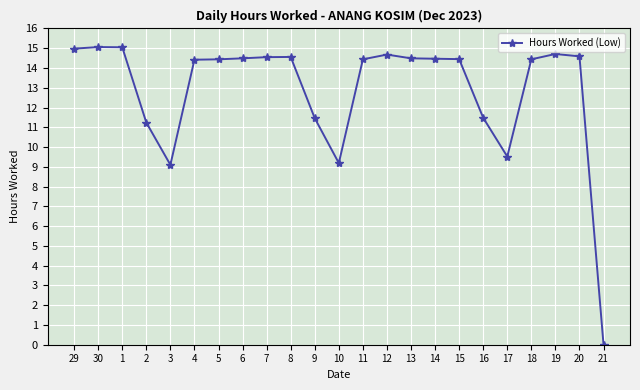

What is the ratio of the value at 9 to the value at 12?

0.8